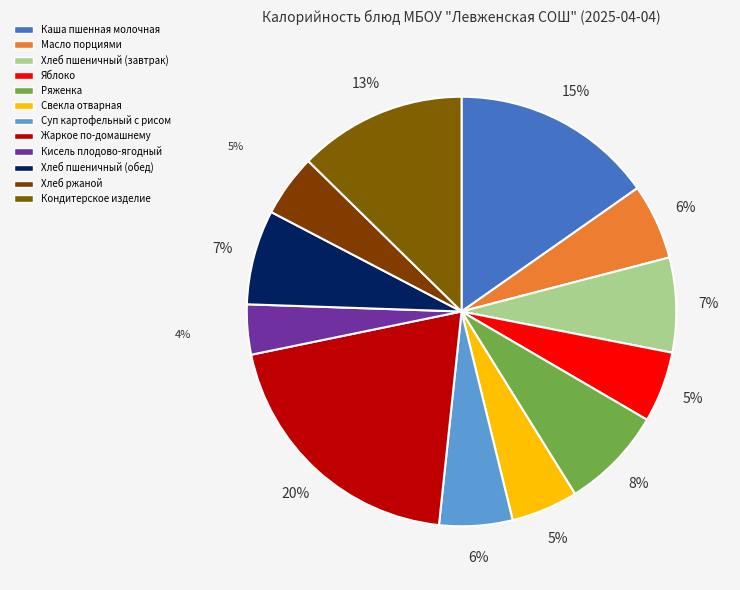

The Кондитерское изделие slice represents 5% of the pie. True or false?

False